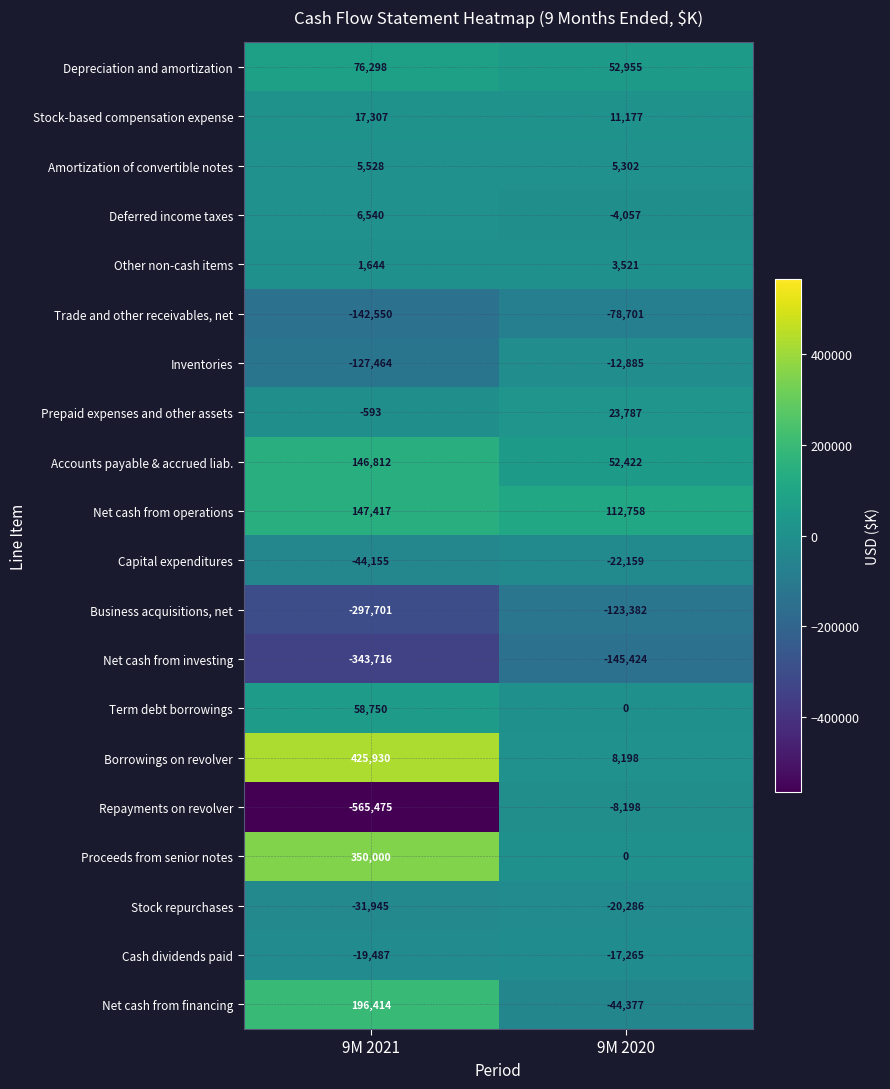

What is the approximate value of Repayments on revolver at 9M 2021, to the nearest 100?

-565500